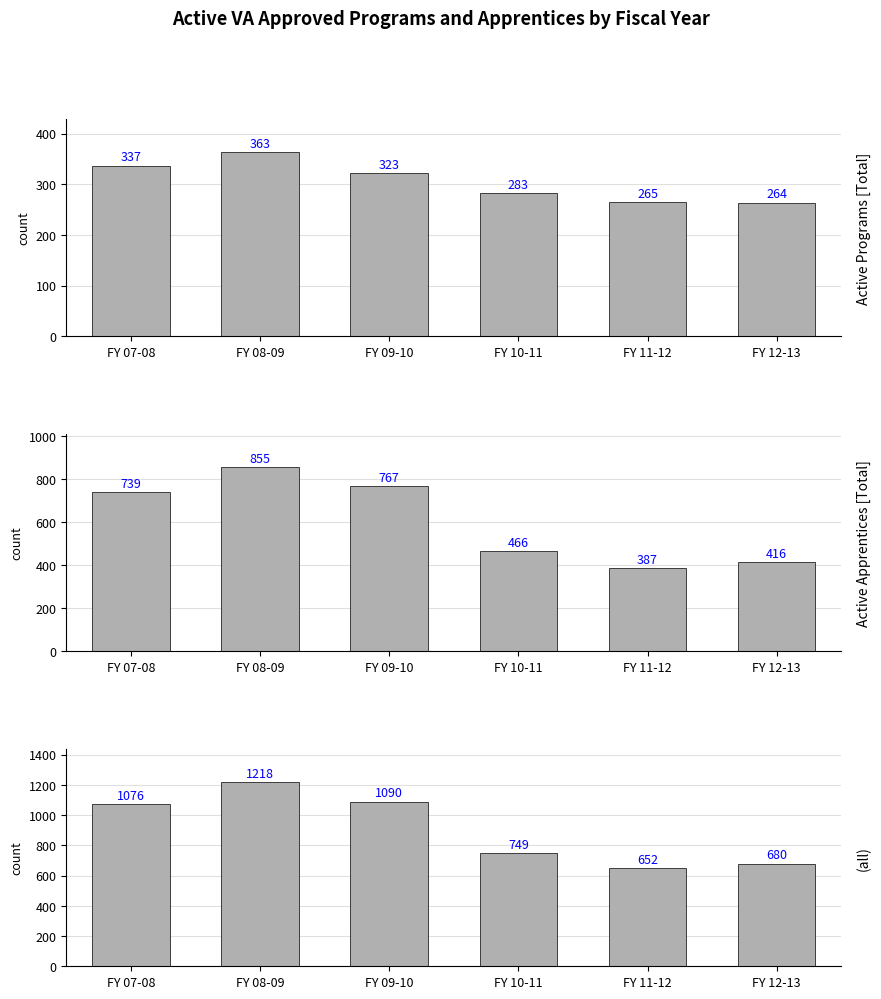

Which series has the largest total across all categories?

(all)